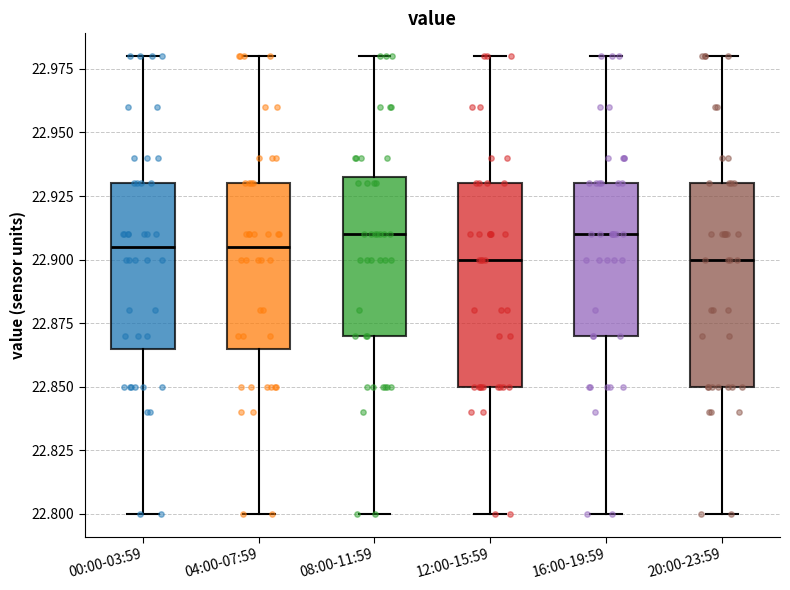

Reading left to right, transcribe this box plot: for each box, give where its median line is, the range the box spans, and where its two whiskers end, as read against the y-axis. The values are not printed on the chart, so give them approximately, as read against the axis.

00:00-03:59: median 22.905, box 22.865 to 22.930, whiskers 22.800 to 22.980
04:00-07:59: median 22.905, box 22.865 to 22.930, whiskers 22.800 to 22.980
08:00-11:59: median 22.910, box 22.870 to 22.935, whiskers 22.800 to 22.980
12:00-15:59: median 22.900, box 22.850 to 22.930, whiskers 22.800 to 22.980
16:00-19:59: median 22.910, box 22.870 to 22.930, whiskers 22.800 to 22.980
20:00-23:59: median 22.900, box 22.850 to 22.930, whiskers 22.800 to 22.980